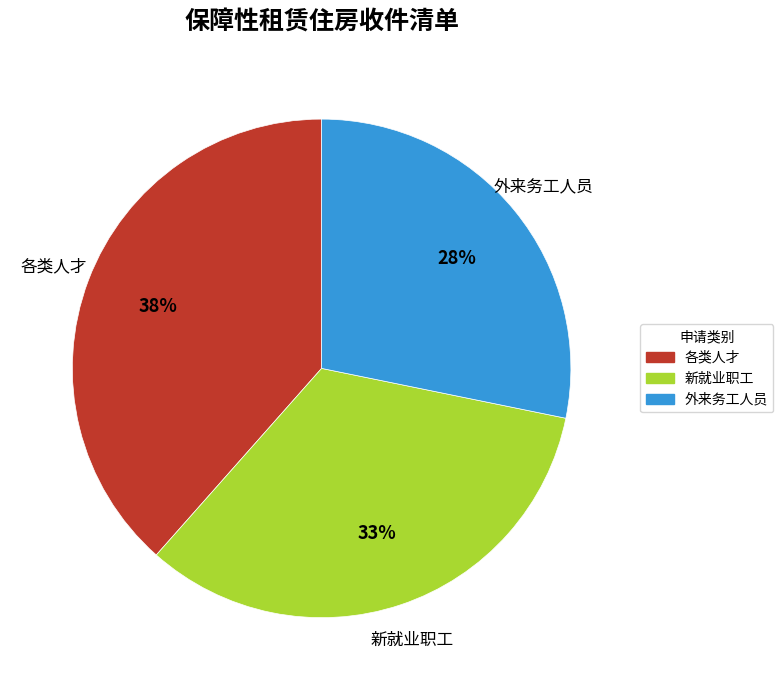

How many segments does this pie chart have?

3